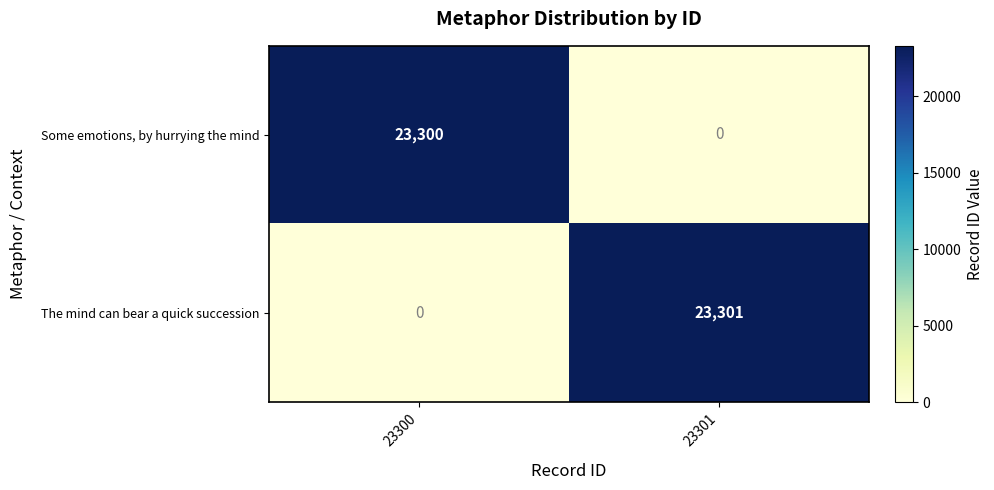

Which series has the largest total across all categories?

The mind can bear a quick succession